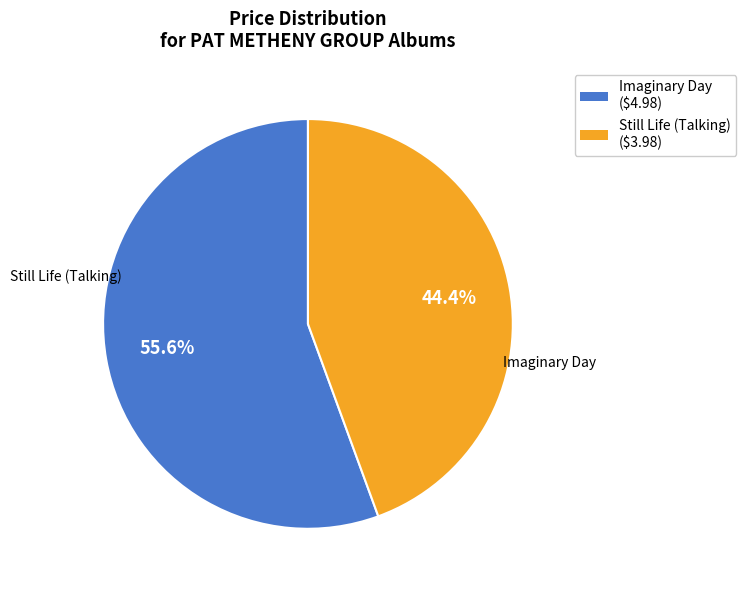

To the nearest percent, what portion does Still Life (Talking) represent?

44%